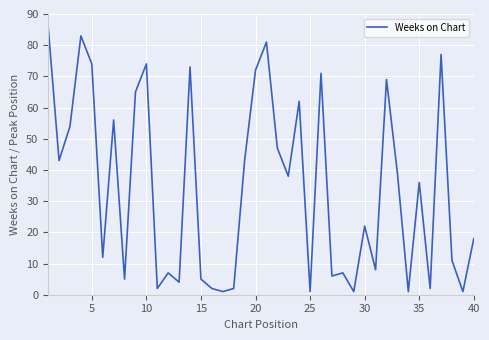

What is the difference between the maximum and minimum values?

85